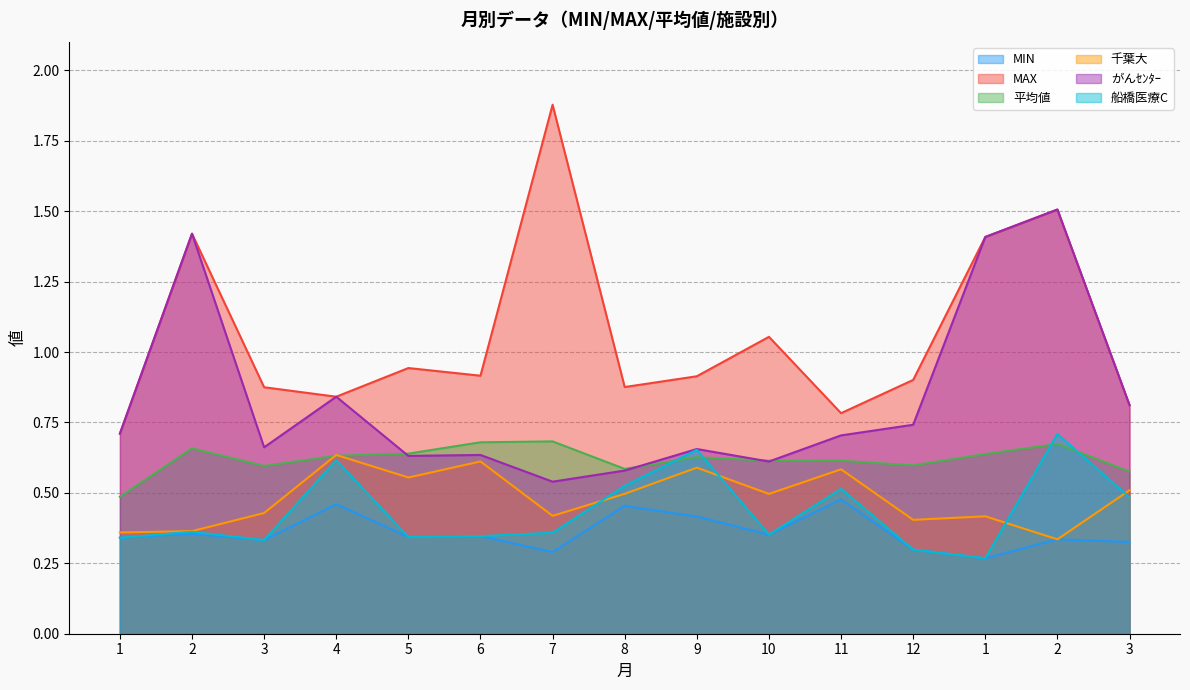

How many lines are shown in the chart?

6